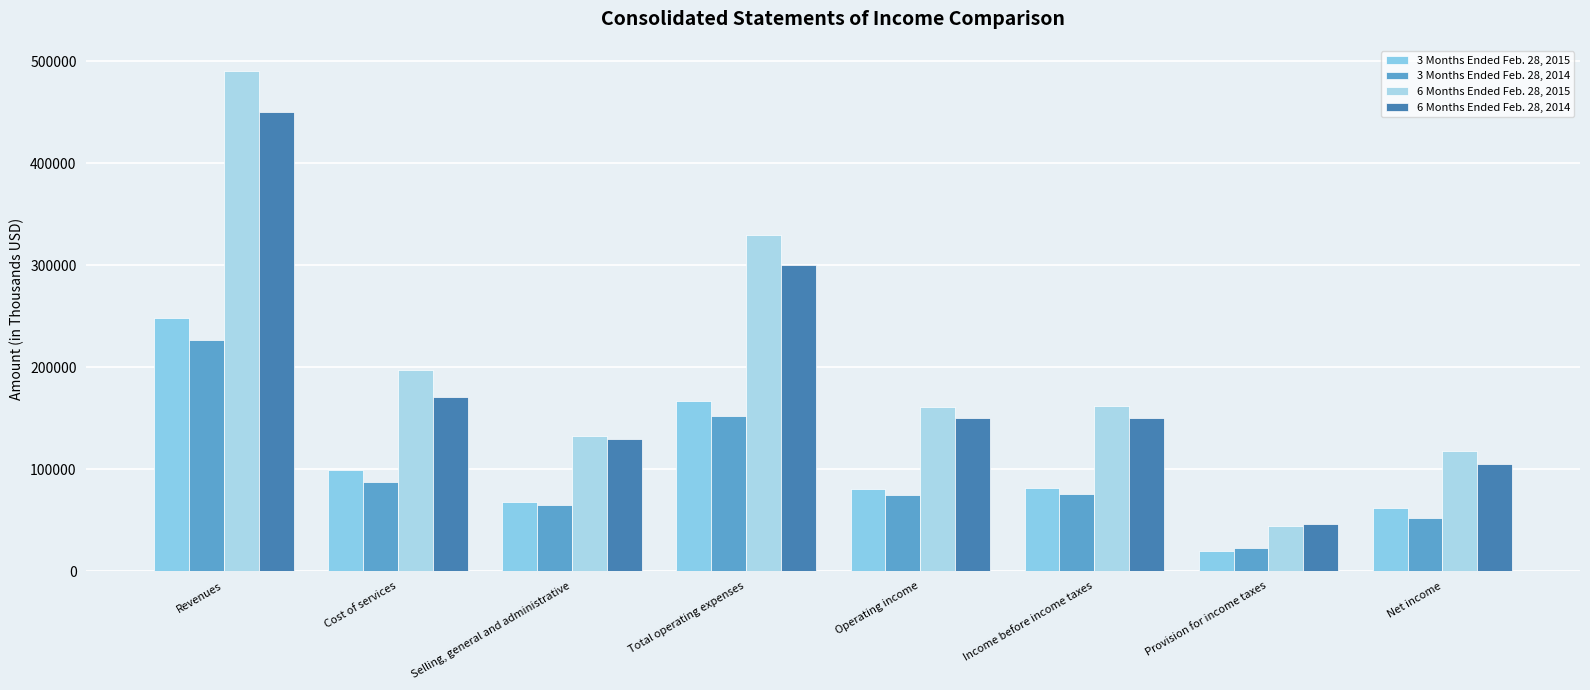

Is it true that 3 Months Ended Feb. 28, 2014 equals 32164 at Net income?

False